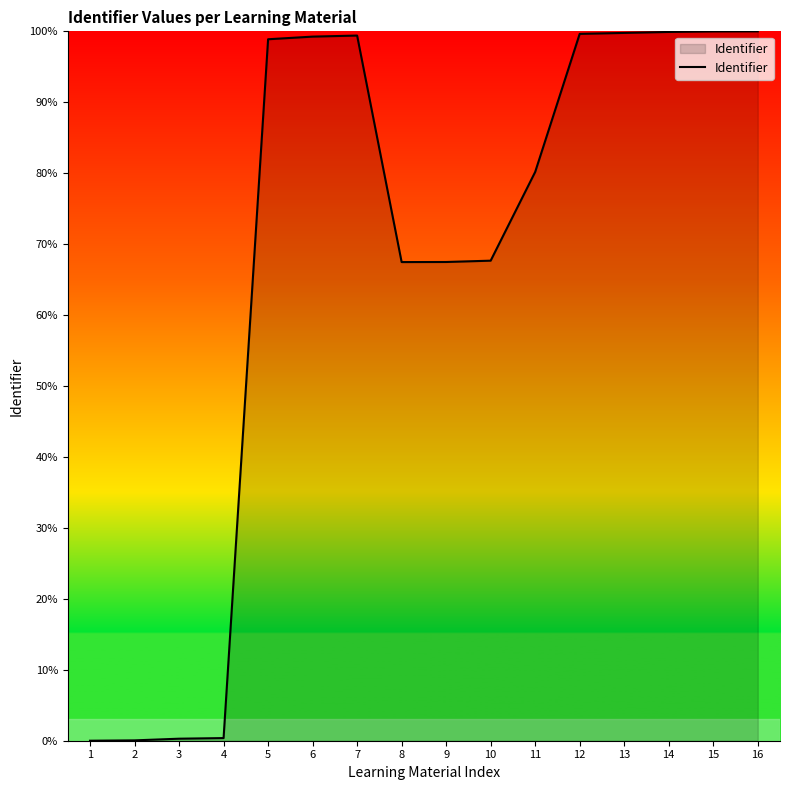

What is the maximum value shown in the chart?

100.0